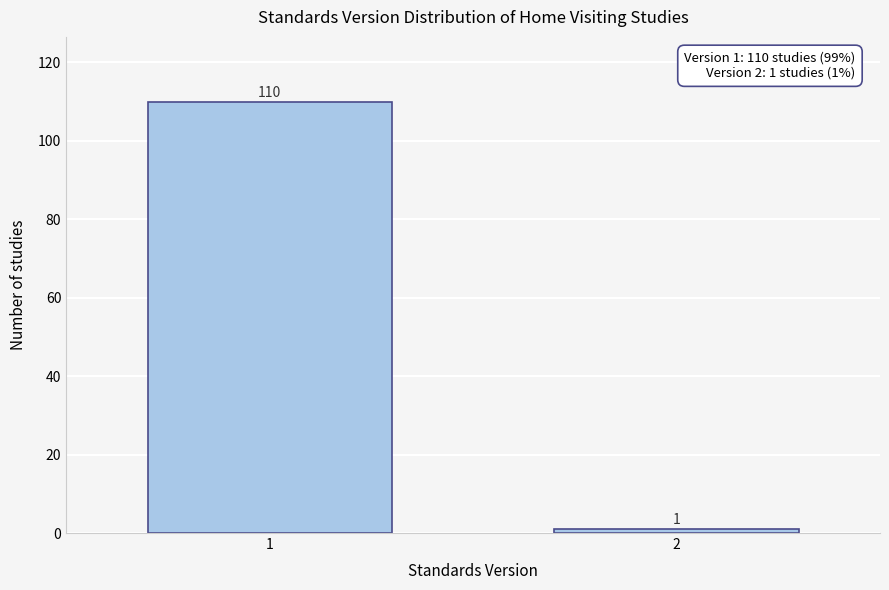

Reading left to right, extract all data points from this chart.

110	1